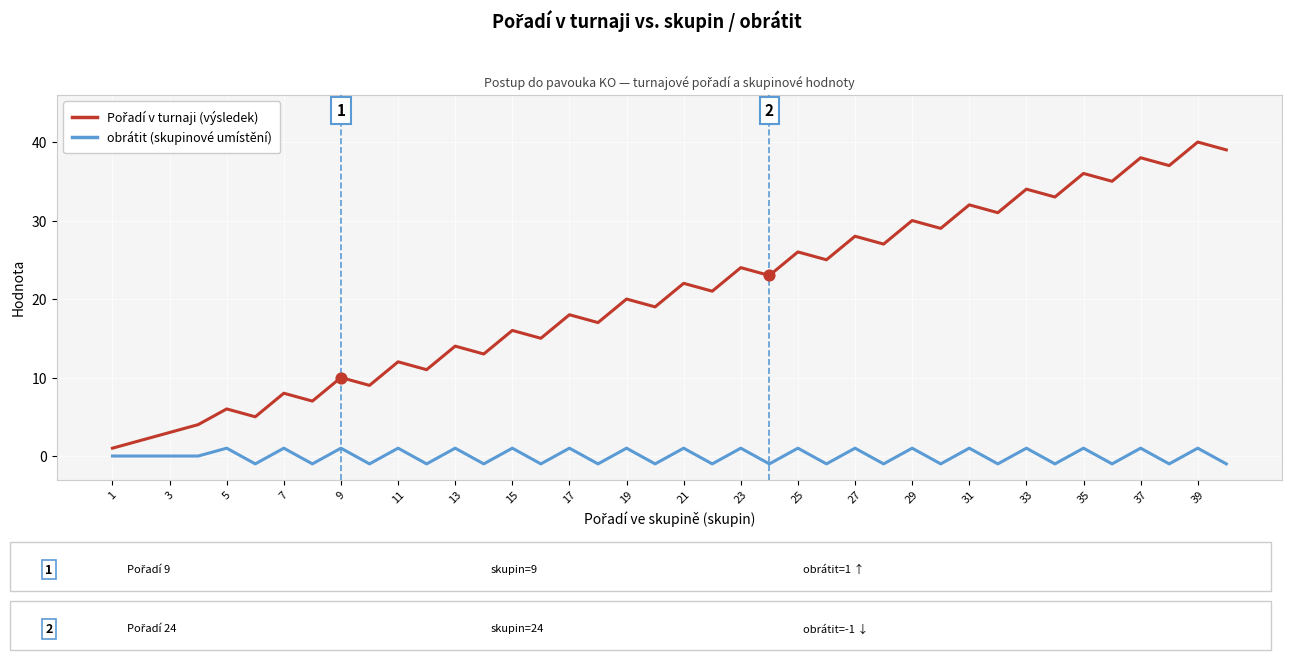

What is the greatest value displayed?

40